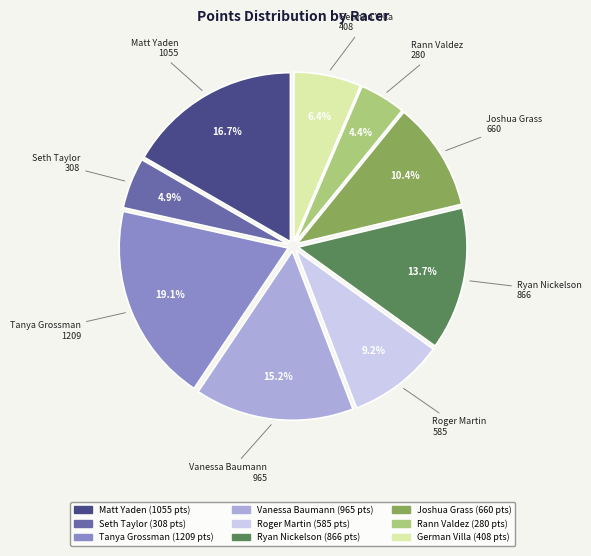

What is the largest slice in the pie chart?

Tanya Grossman